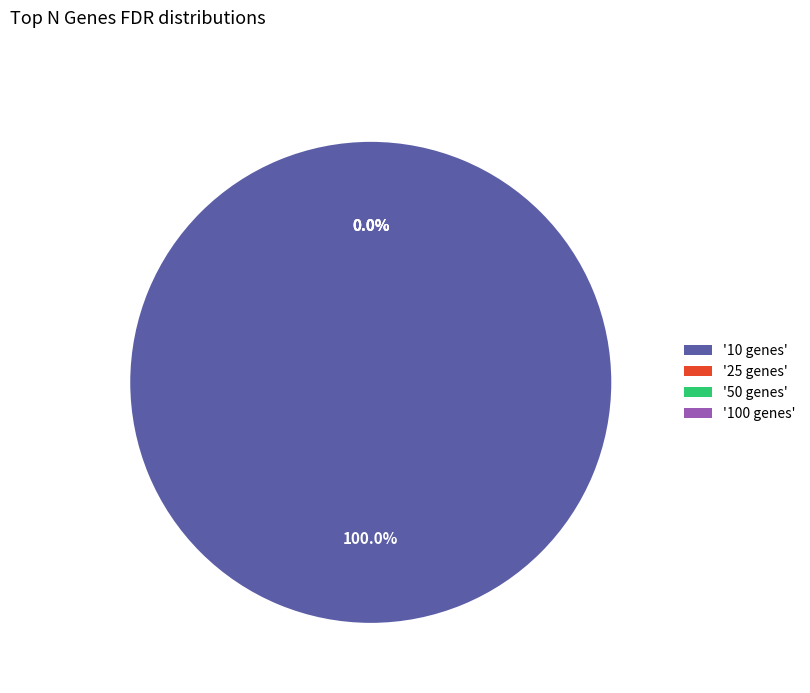

What is the smallest slice in the pie chart?

100 genes